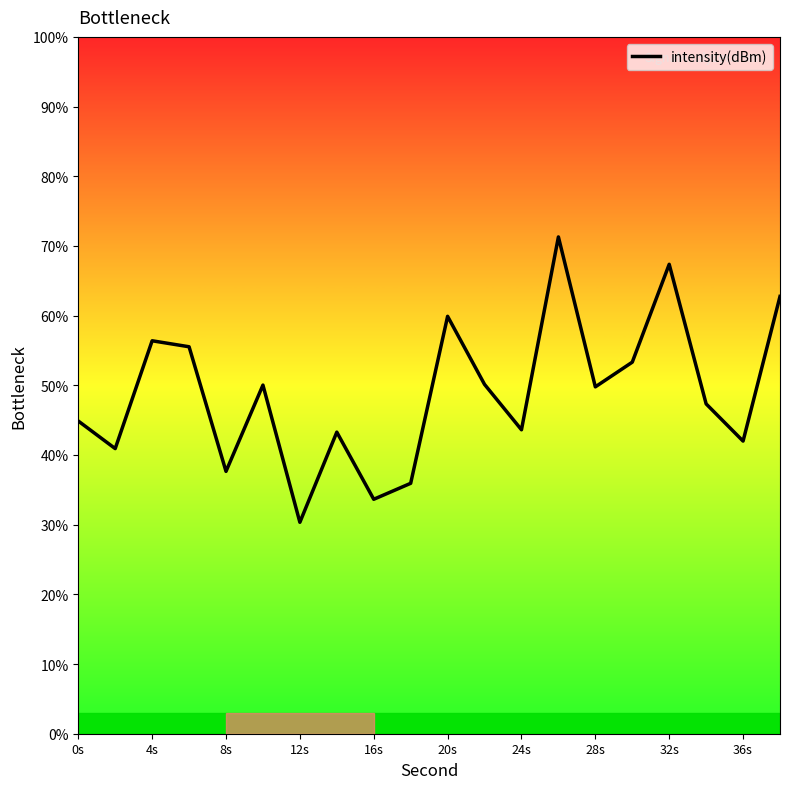

What is the difference between the maximum and minimum values?

41.0